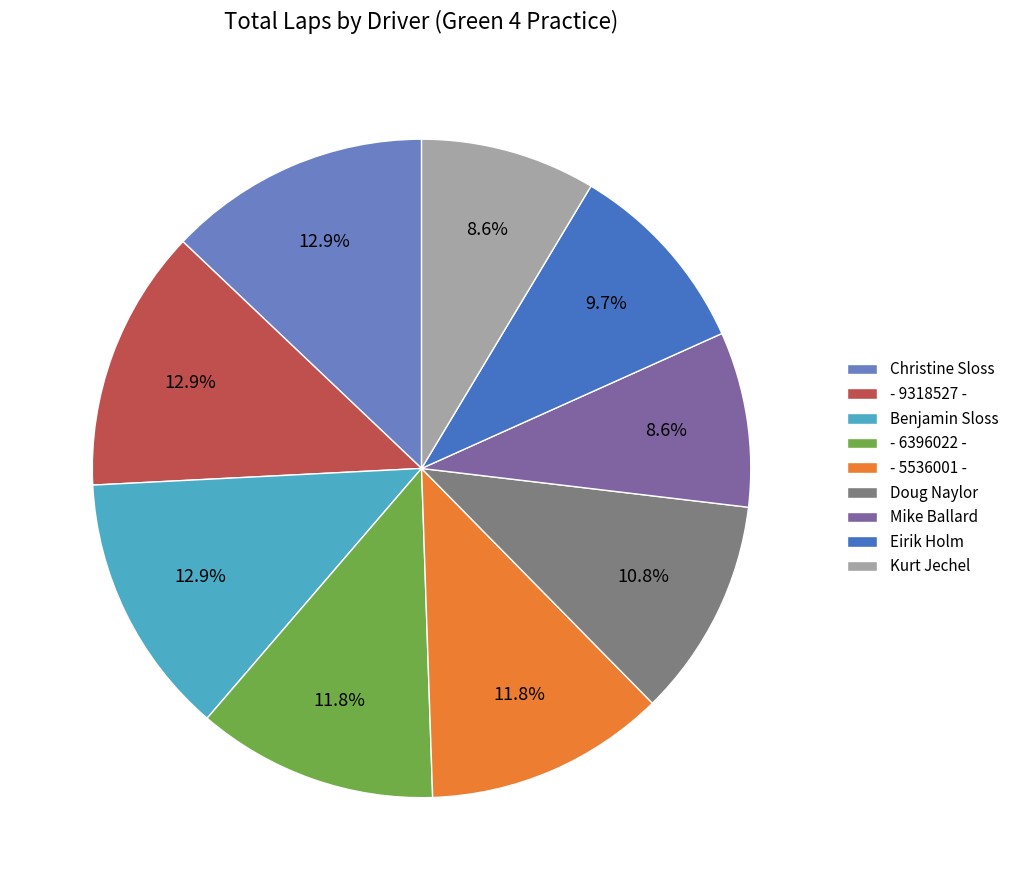

To the nearest percent, what portion does Christine Sloss represent?

13%